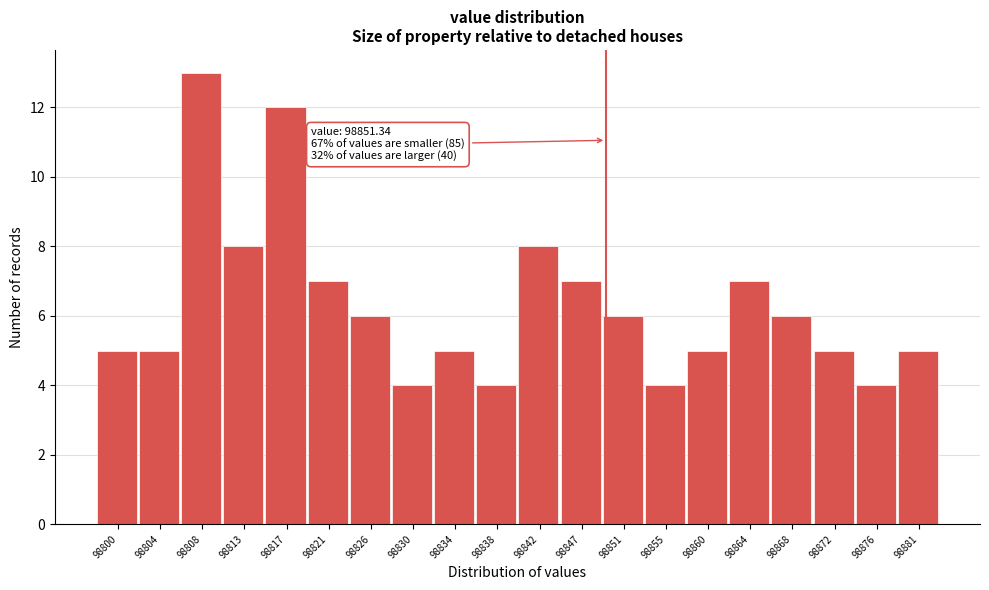

Reading left to right, transcribe all the data shown in this chart.

98800=5	98804=5	98808=13	98813=8	98817=12	98821=7	98826=6	98830=4	98834=5	98838=4	98842=8	98847=7	98851=6	98855=4	98860=5	98864=7	98868=6	98872=5	98876=4	98881=5